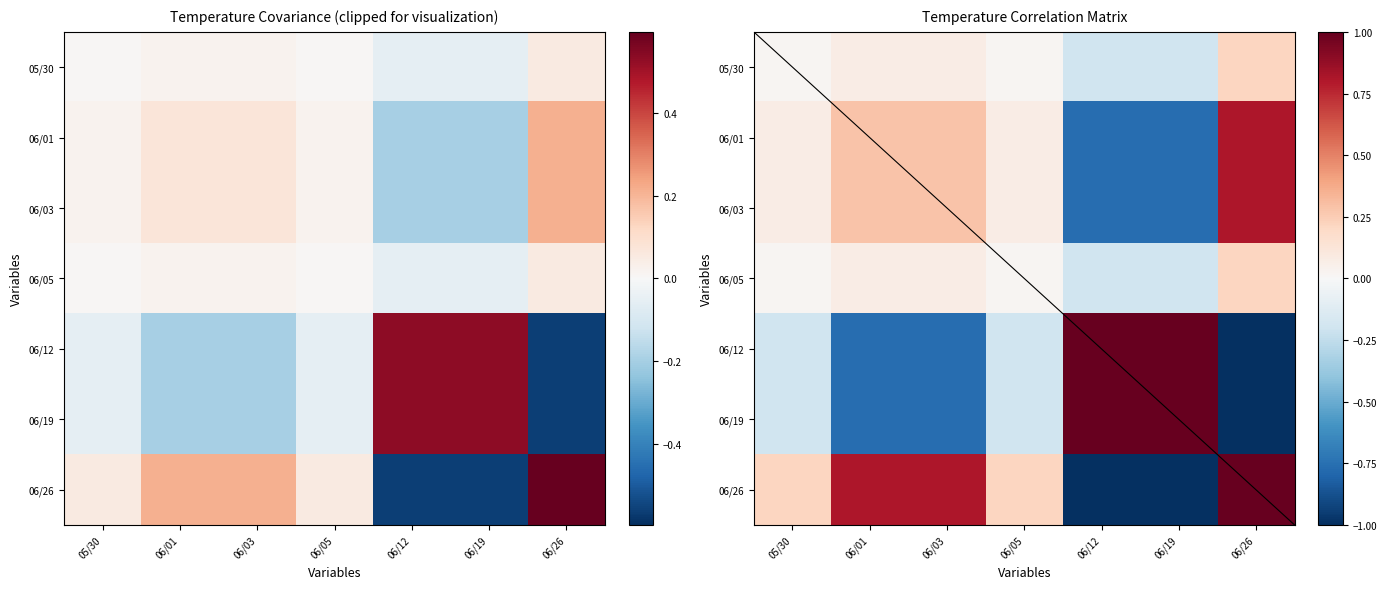

Rank the series by their maximum value, from lowest to highest.

05/30, 06/05, 06/01, 06/03, 06/12, 06/19, 06/26